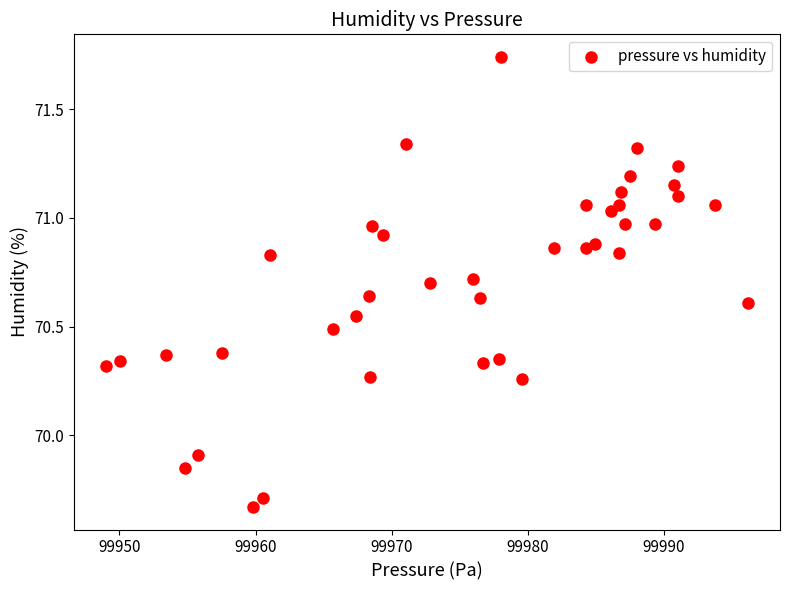

What Y value in the scatter plot is closest to 70?

69.9